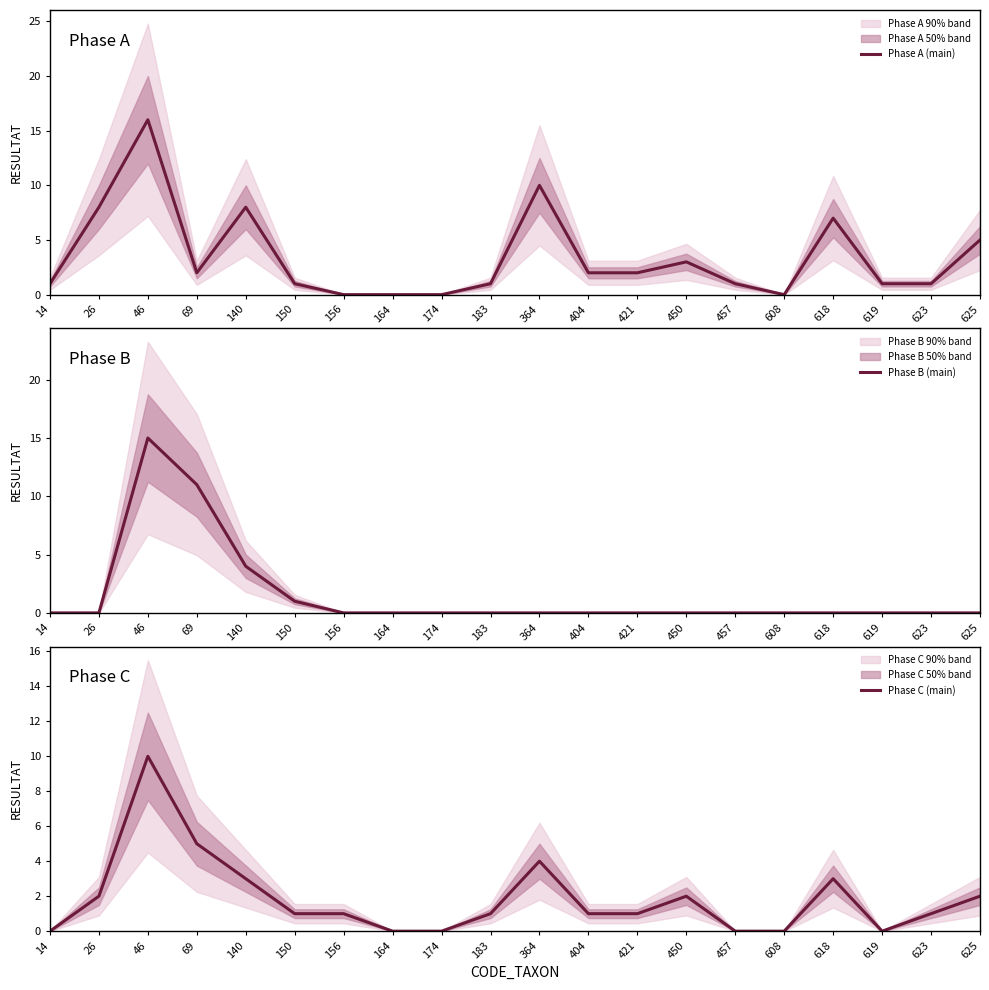

Reading left to right, extract all data points from this chart.

Phase A (main): 1	8	16	2	8	1	0	0	0	1	10	2	2	3	1	0	7	1	1	5
Phase B (main): 0	0	15	11	4	1	0	0	0	0	0	0	0	0	0	0	0	0	0	0
Phase C (main): 0	2	10	5	3	1	1	0	0	1	4	1	1	2	0	0	3	0	1	2